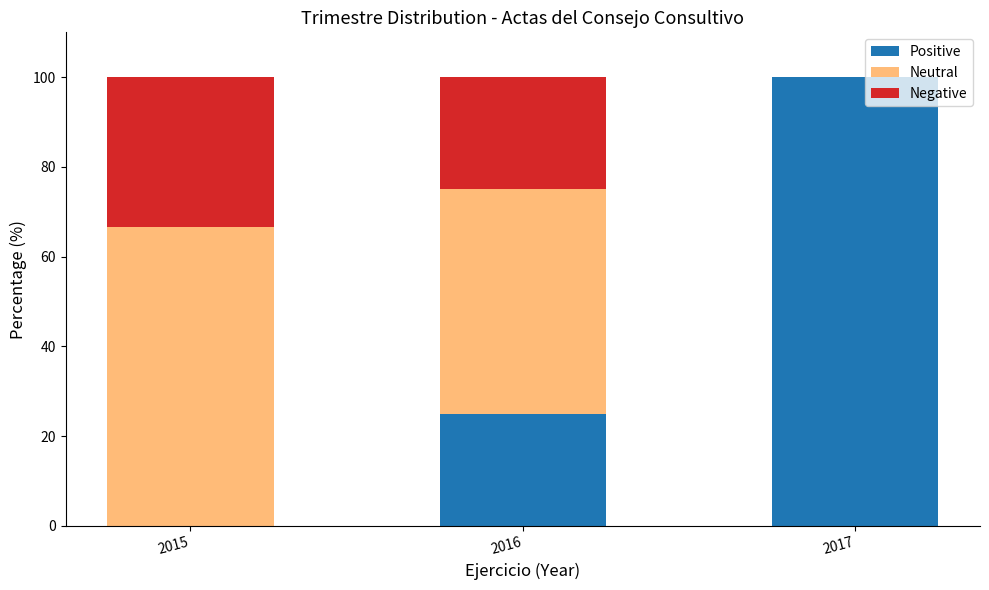

Count the number of categories in the chart.

3